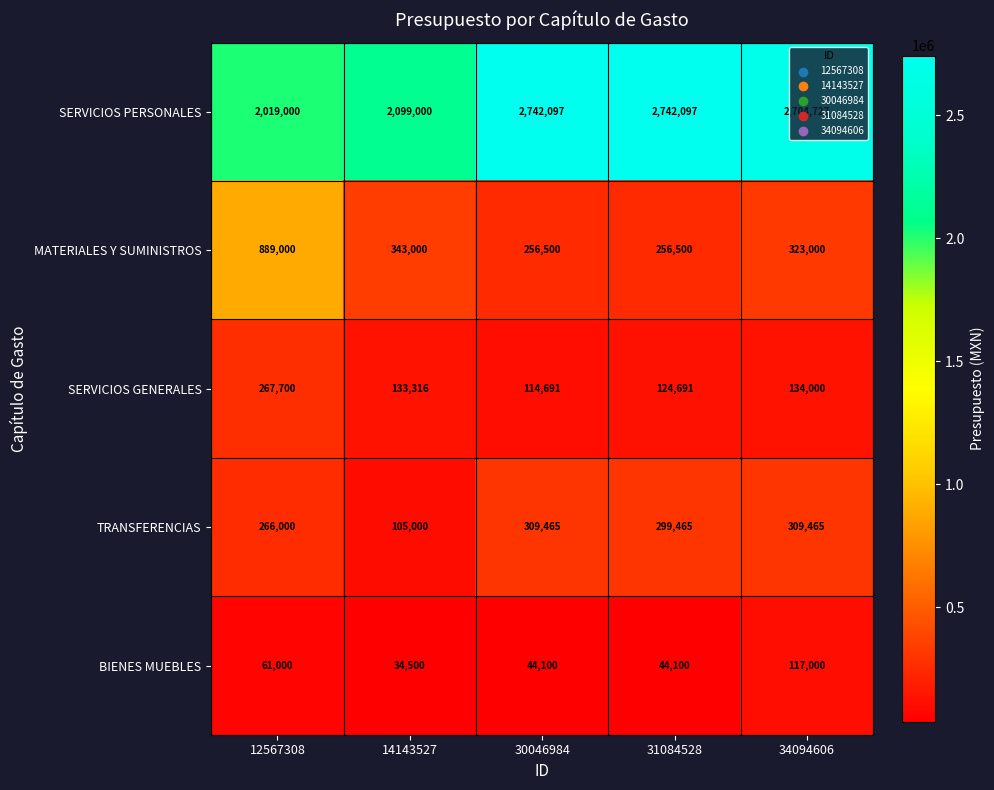

Rank the series by their maximum value, from lowest to highest.

BIENES MUEBLES, SERVICIOS GENERALES, TRANSFERENCIAS, MATERIALES Y SUMINISTROS, SERVICIOS PERSONALES